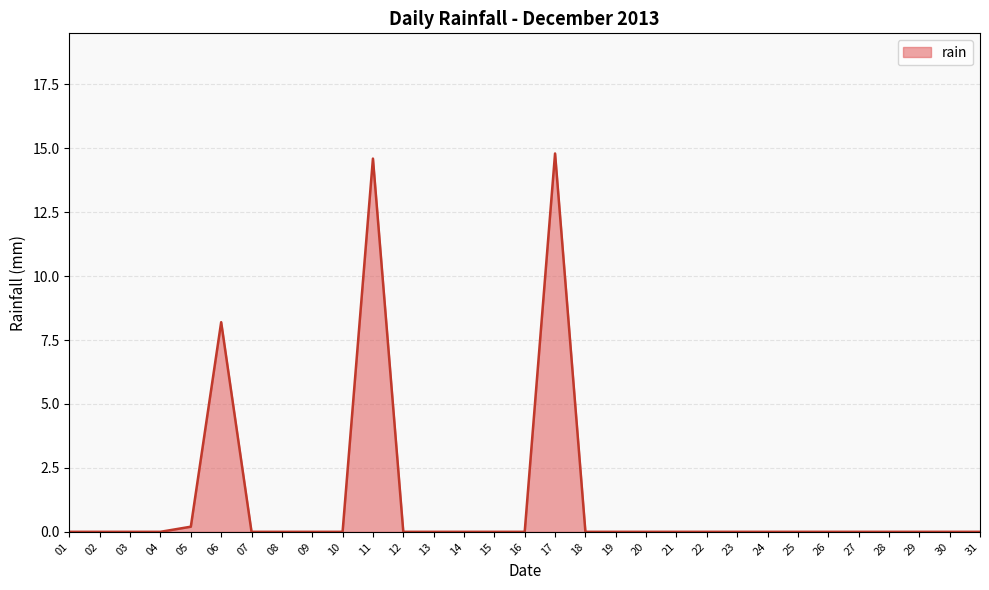

Where is the data nearest to the value 7?

06